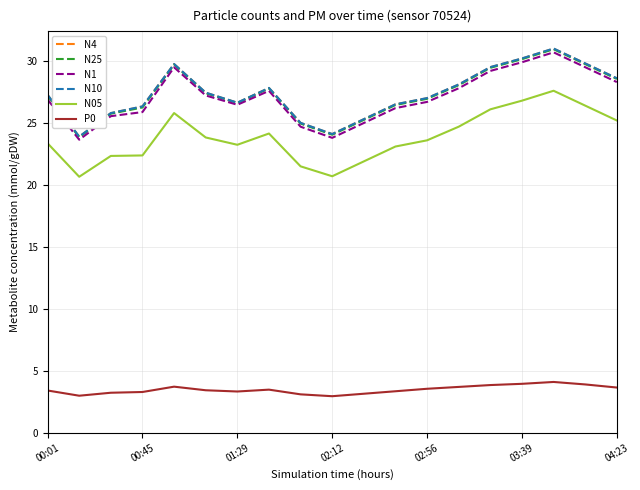

True or false: P0 and N1 cross at least once.

False